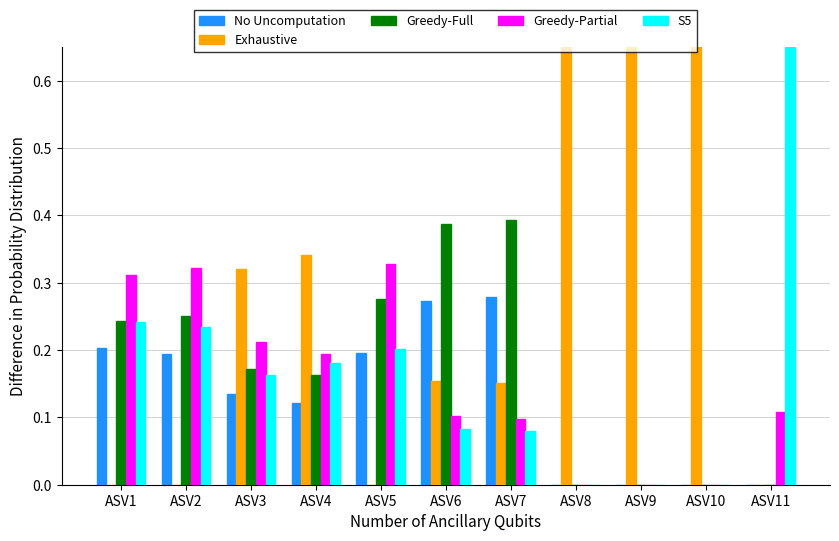

How many bars are there in each group?

5